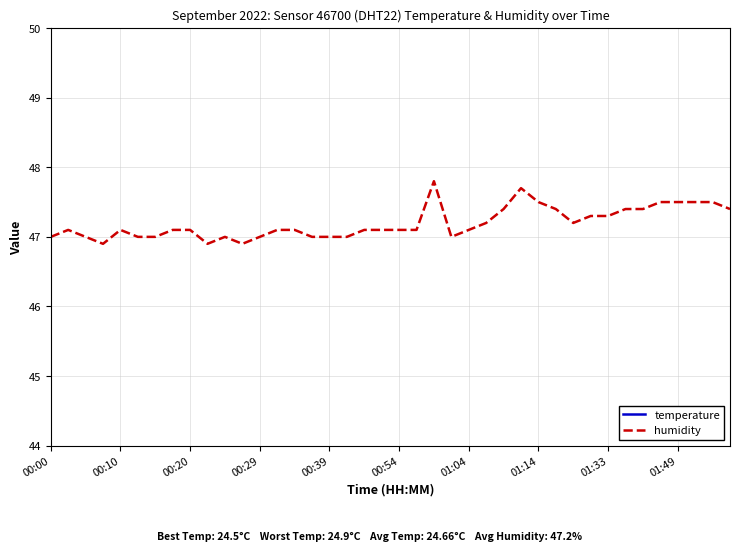

What is the lowest value of the humidity series?

46.9